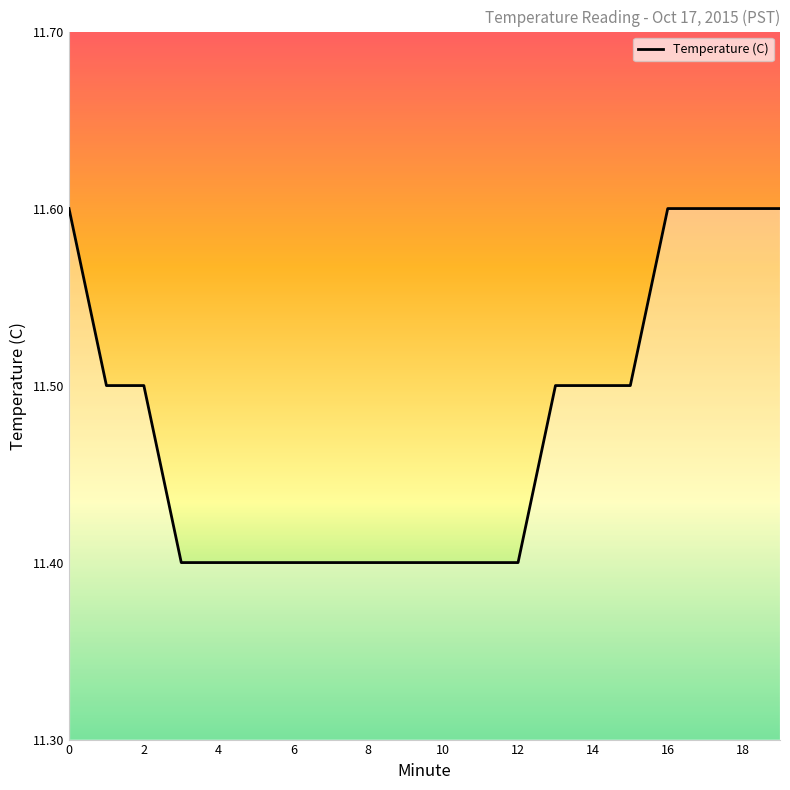

What is the minimum value shown in the chart?

11.4